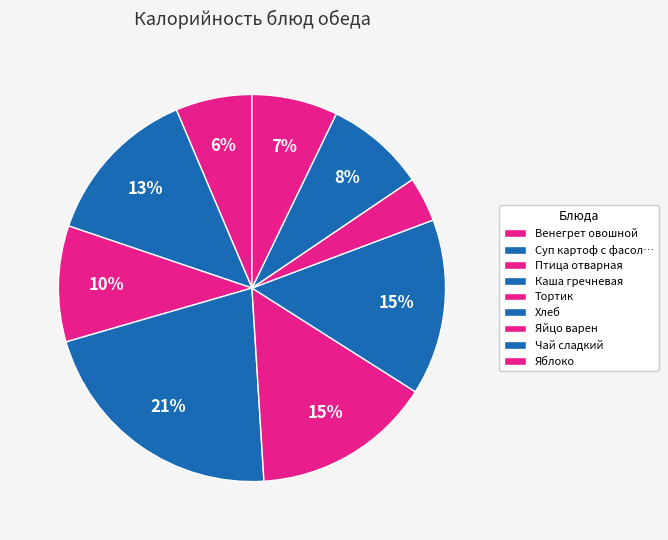

To the nearest percent, what is the difference between the largest and smallest slice percentages?

18%